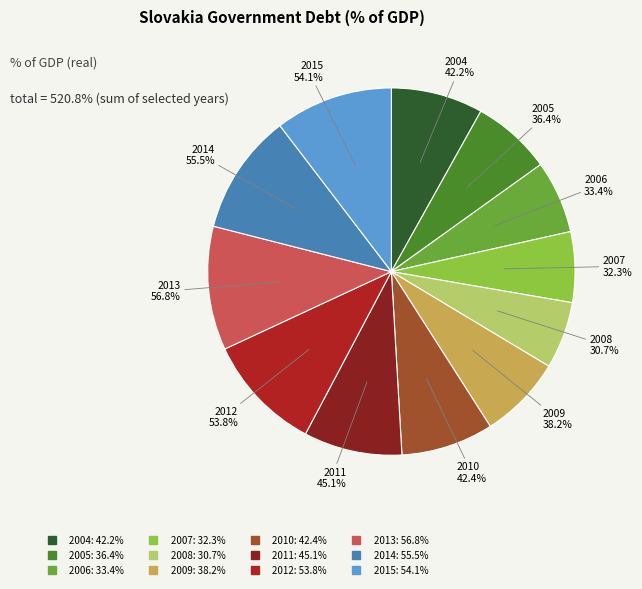

To the nearest percent, what percentage of the pie is 2007?

6%